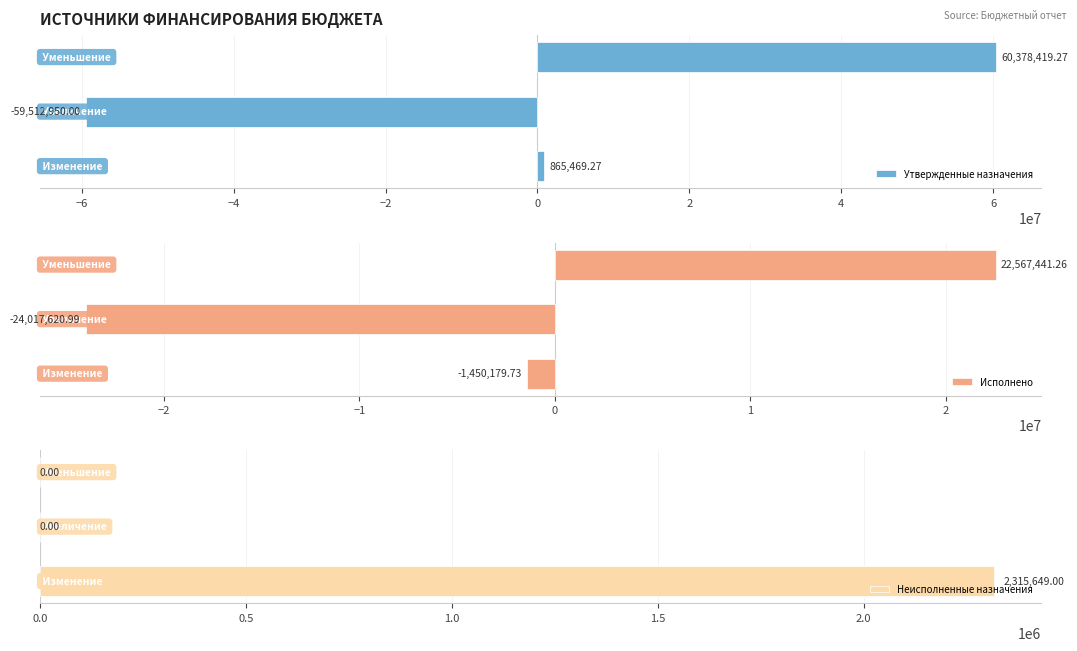

Rank the series at −4 from lowest to highest value.

Неисполненные назначения, Исполнено, Утвержденные назначения